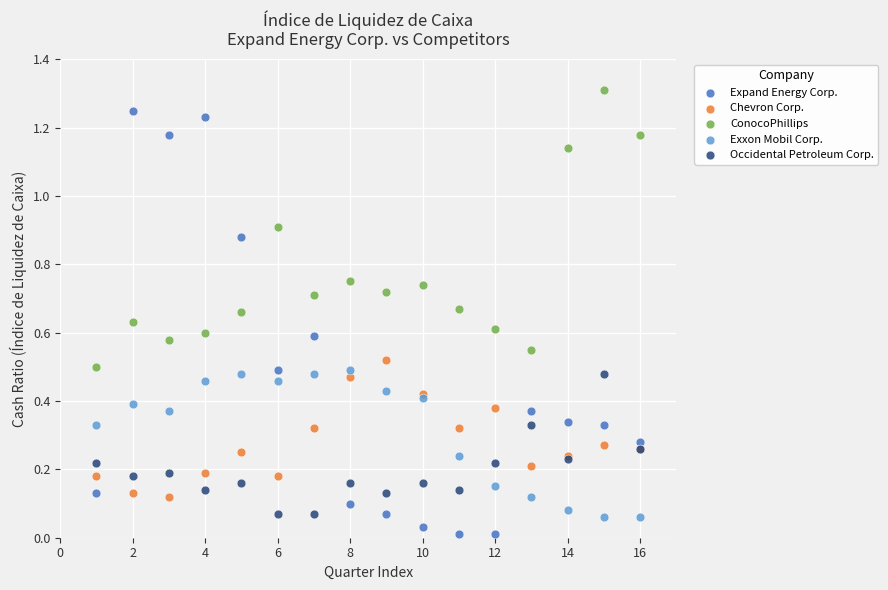

What are all the series names shown in the legend?

Expand Energy Corp., Chevron Corp., ConocoPhillips, Exxon Mobil Corp., Occidental Petroleum Corp.